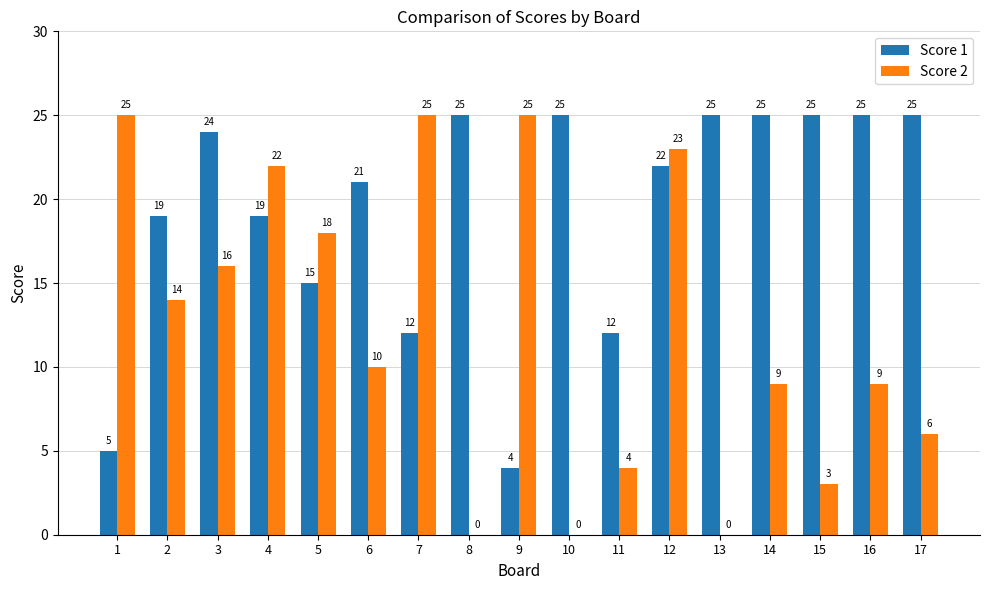

True or false: Score 2 has a value of 4 at 11.

True